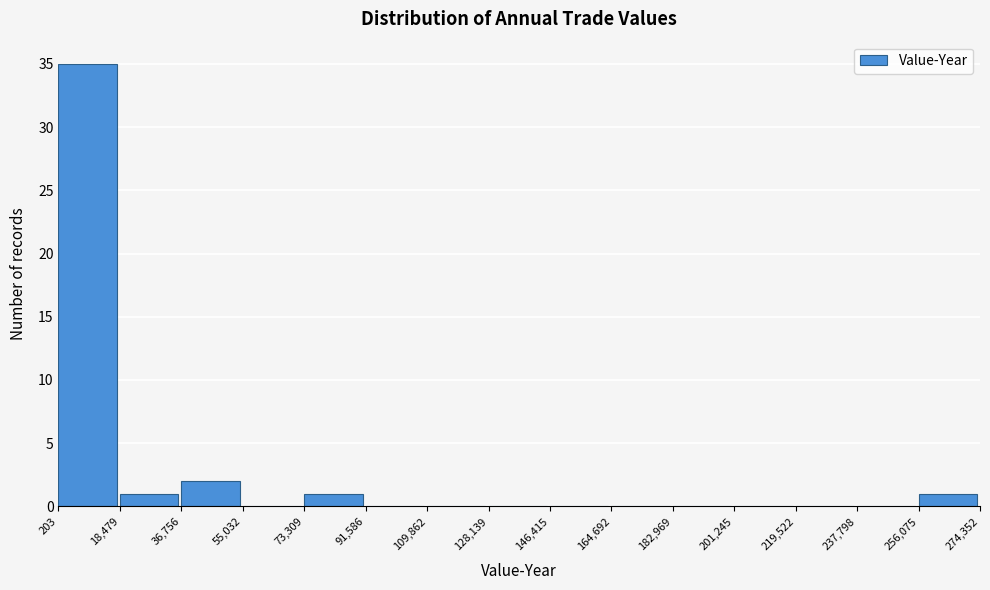

What is the height of the bar covering 18,479 to 36,756 on the x-axis? The values are not printed on the chart, so give them approximately, as read against the axis.

1